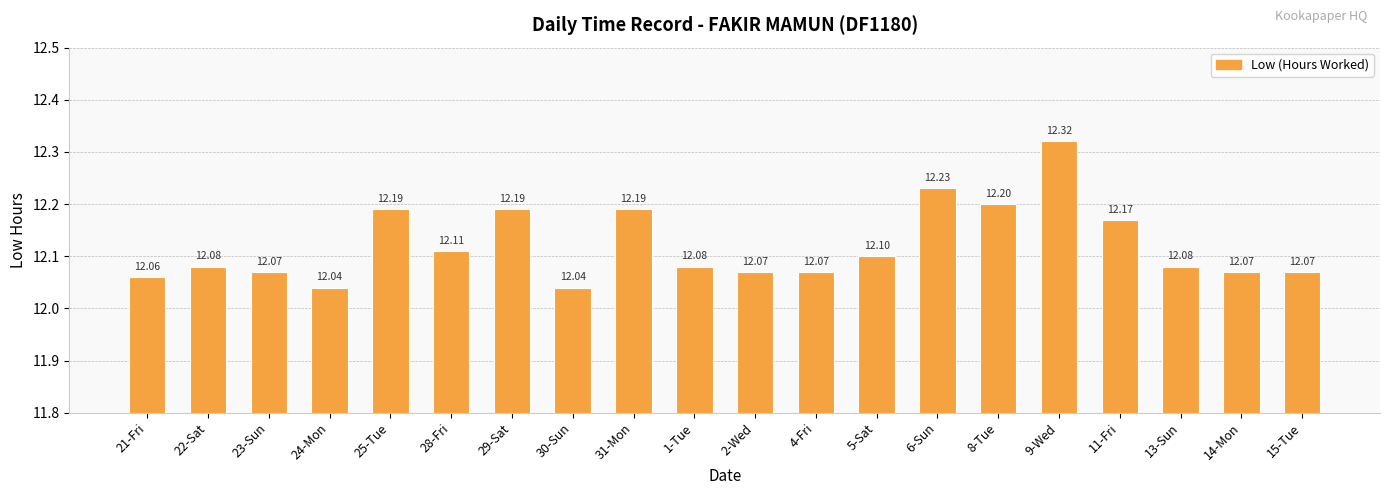

What is the change in value from 21-Fri to 8-Tue?

+0.1